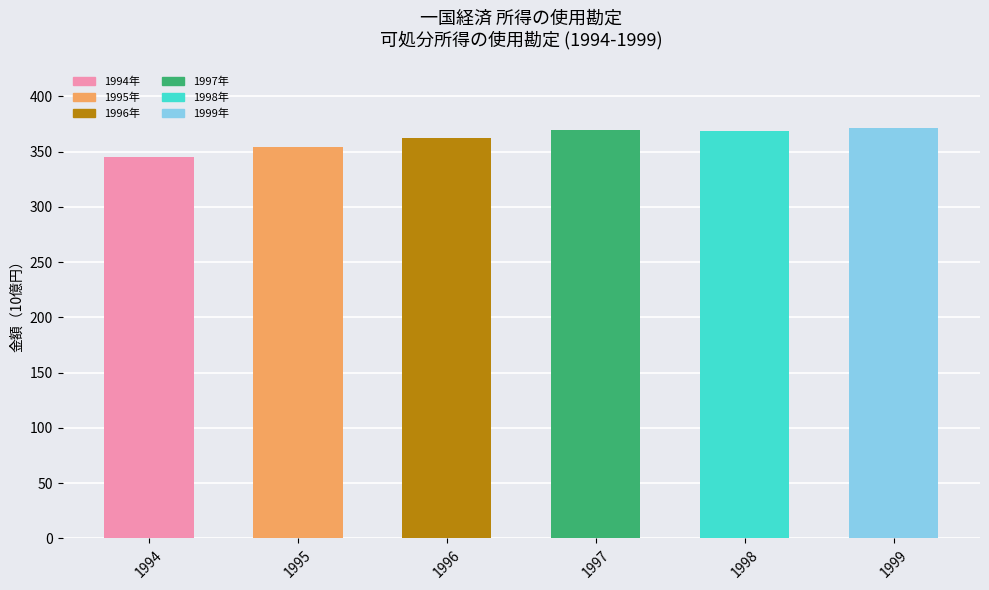

What is the minimum value shown in the chart?

344.8